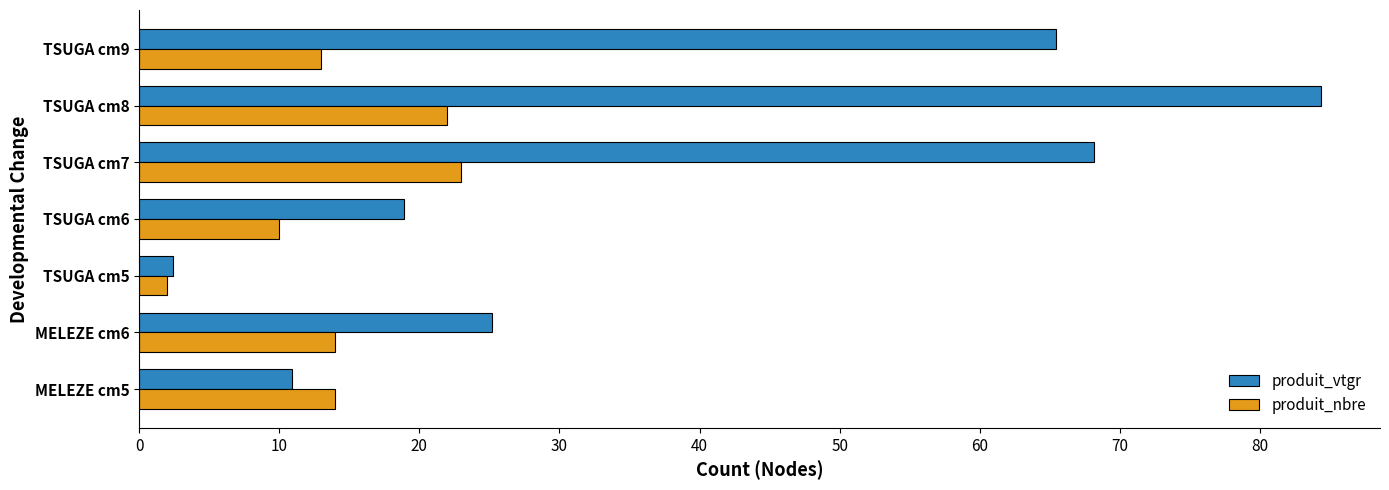

At which category is the sum across all series the highest?

TSUGA cm8